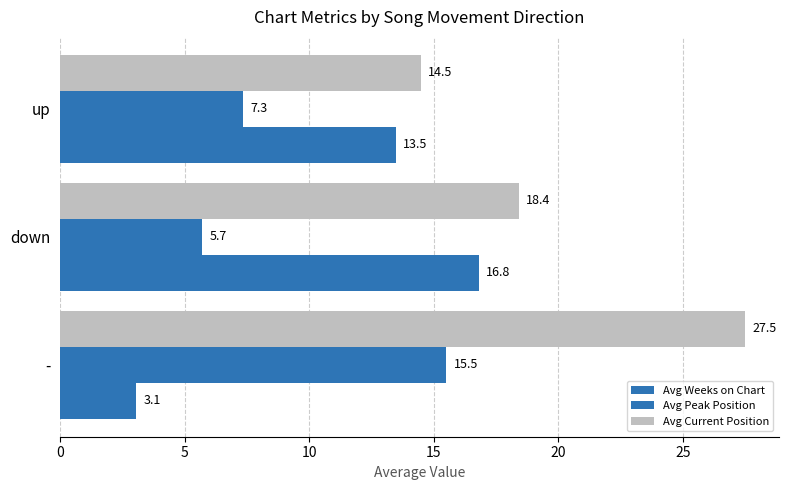

How many data points does each series have?

3